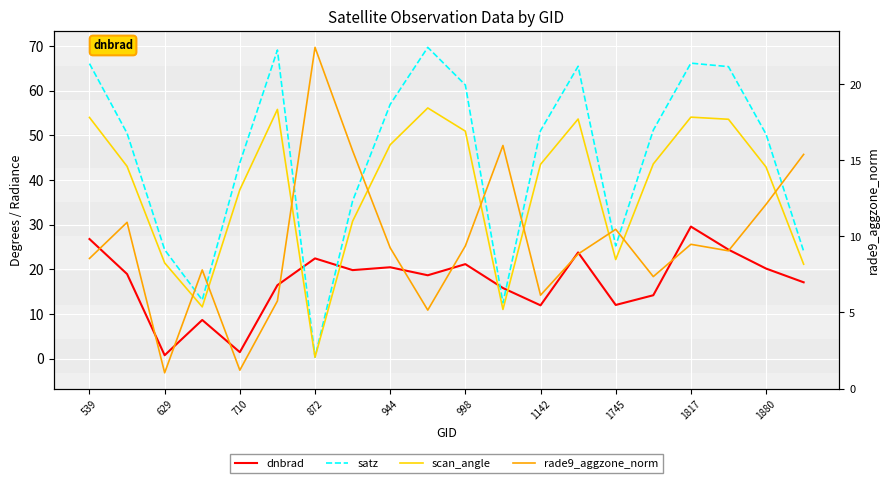

What is the difference between the maximum and minimum values in the satz series?

69.3